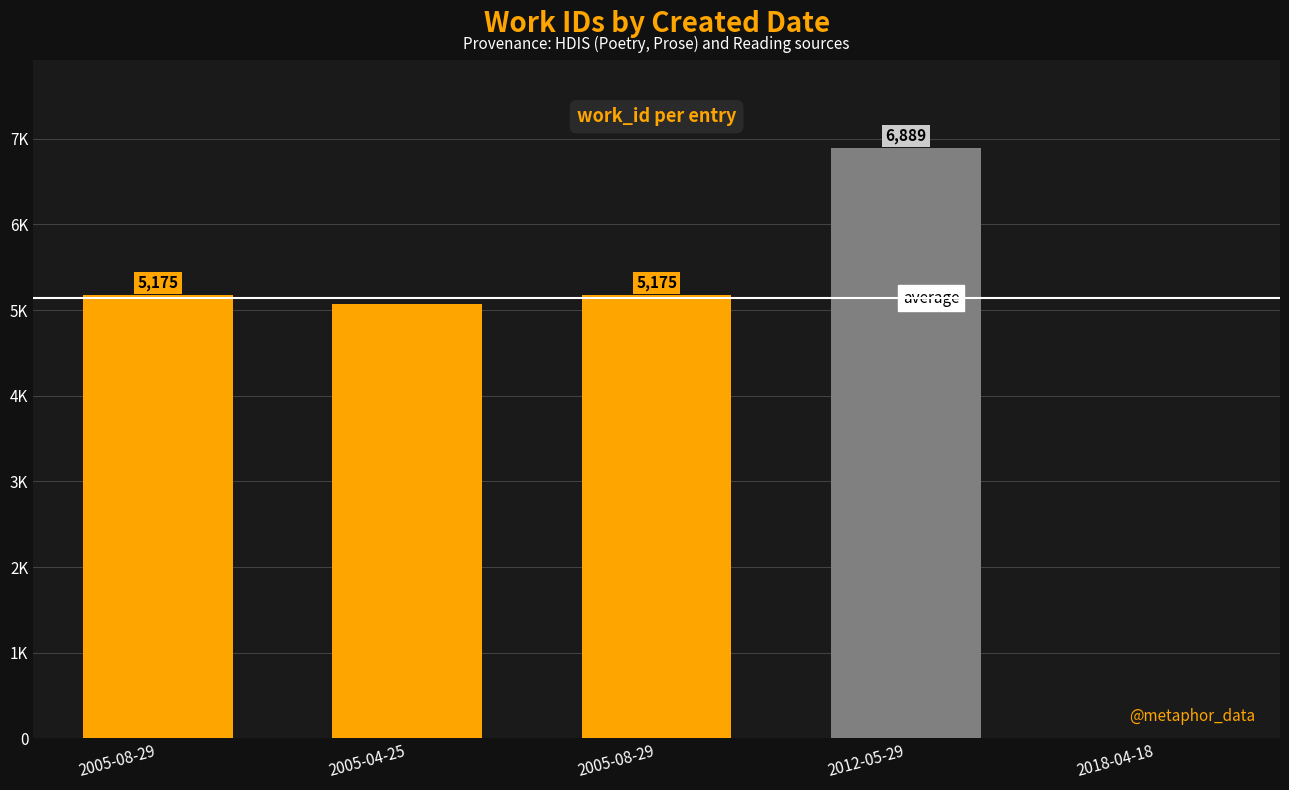

What is the difference between the second highest and second lowest values?

105